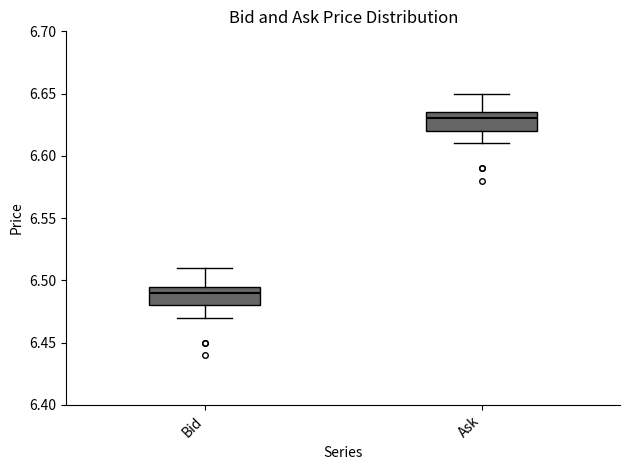

Reading left to right, read every box against the y-axis: the position of its median line, the range the box covers, and the ends of its whiskers. The values are not printed on the chart, so give them approximately, as read against the axis.

Bid: median 6.490, box 6.480 to 6.495, whiskers 6.470 to 6.510
Ask: median 6.630, box 6.620 to 6.635, whiskers 6.610 to 6.650